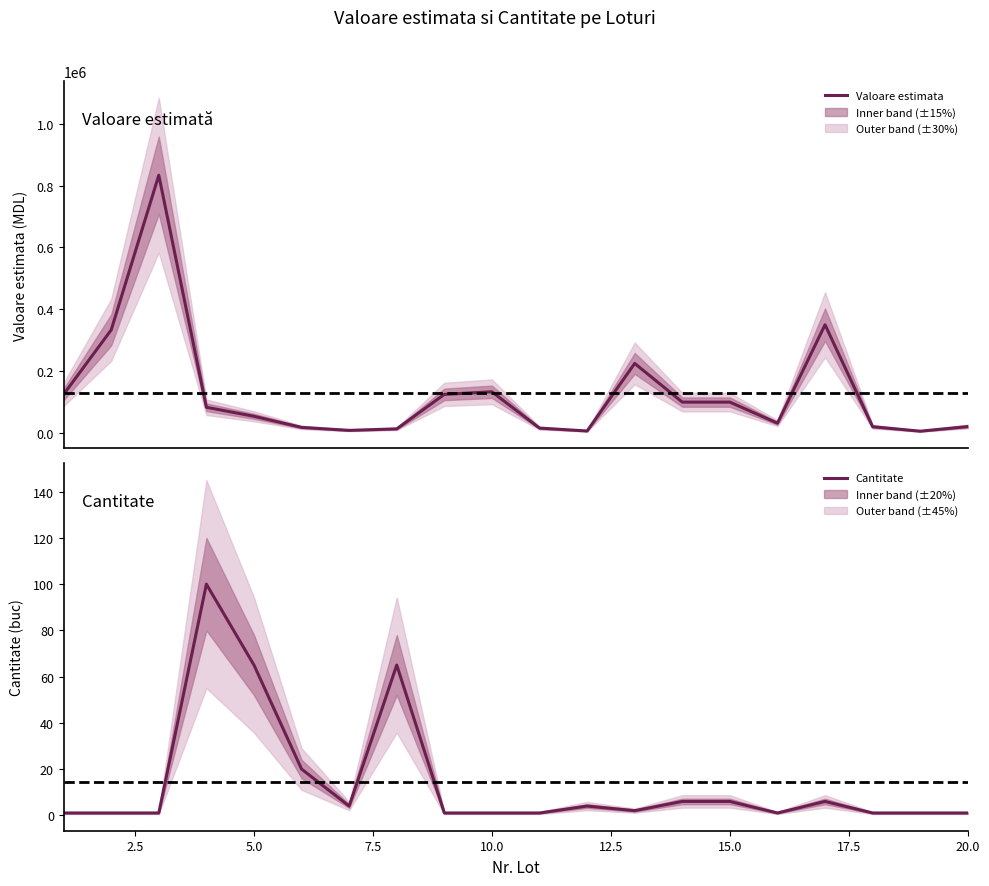

Which series has the widest spread of values?

Valoare estimata